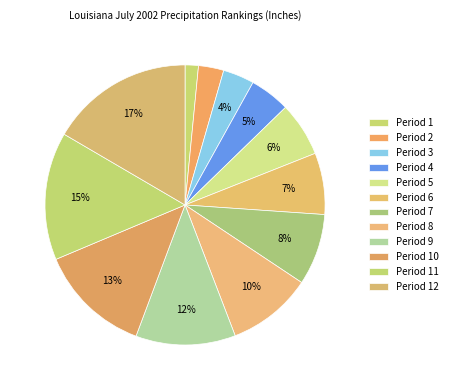

What is the smallest slice in the pie chart?

1